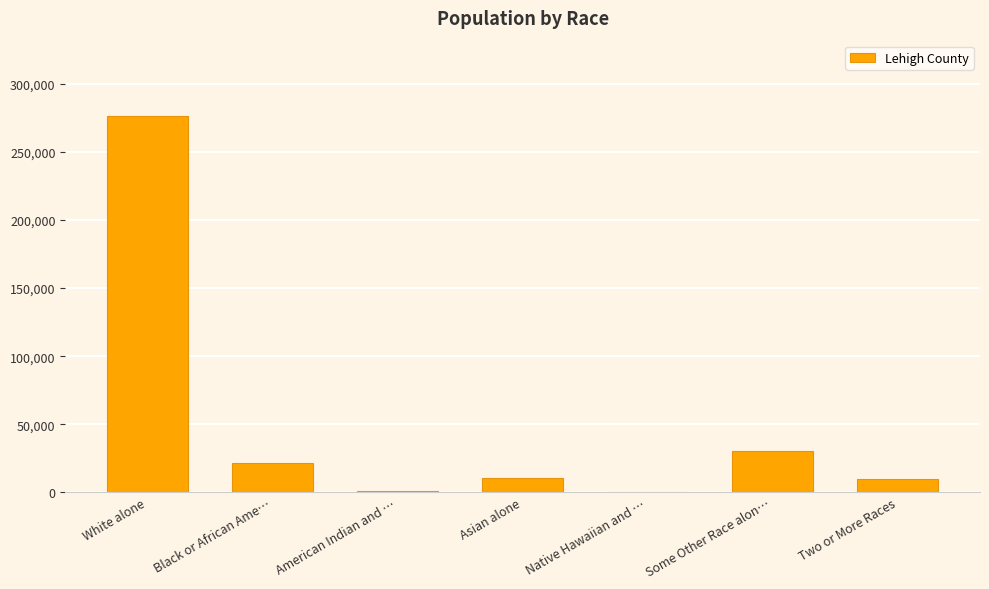

What is the sum of the values at Two or More Races and Asian alone?

20302